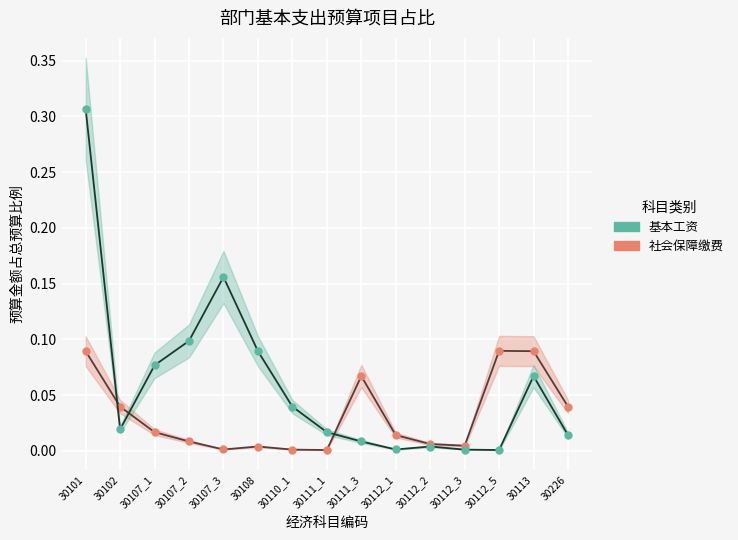

Is it true that 基本工资 equals 0.1 at 30108?

True